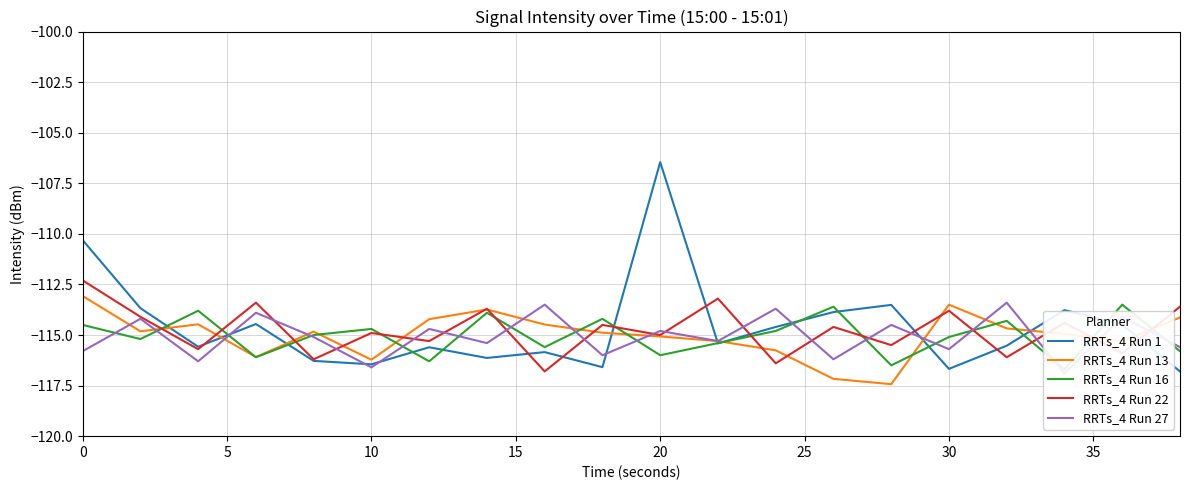

True or false: RRTs_4 Run 1 has a value of -116.4 at 10.

True